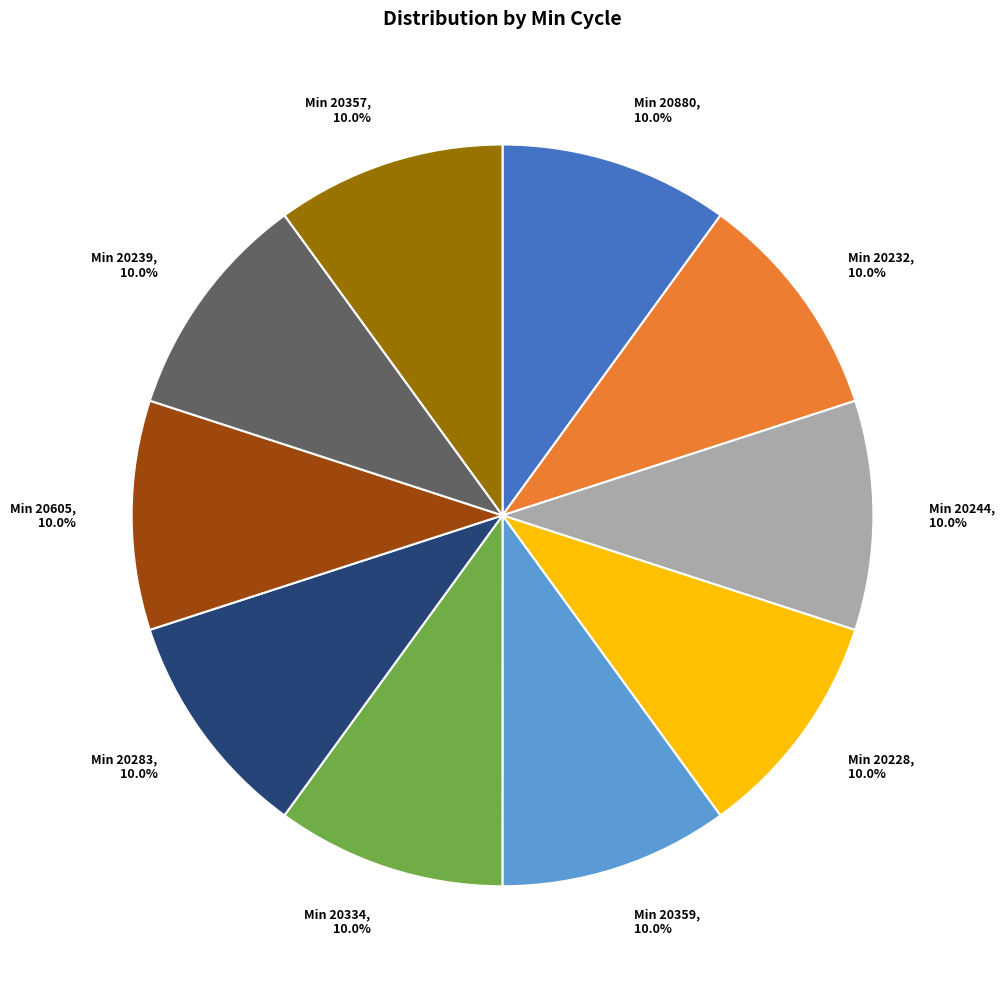

What is the ratio of the value at Min 20357 to the value at Min 20359?

1.0